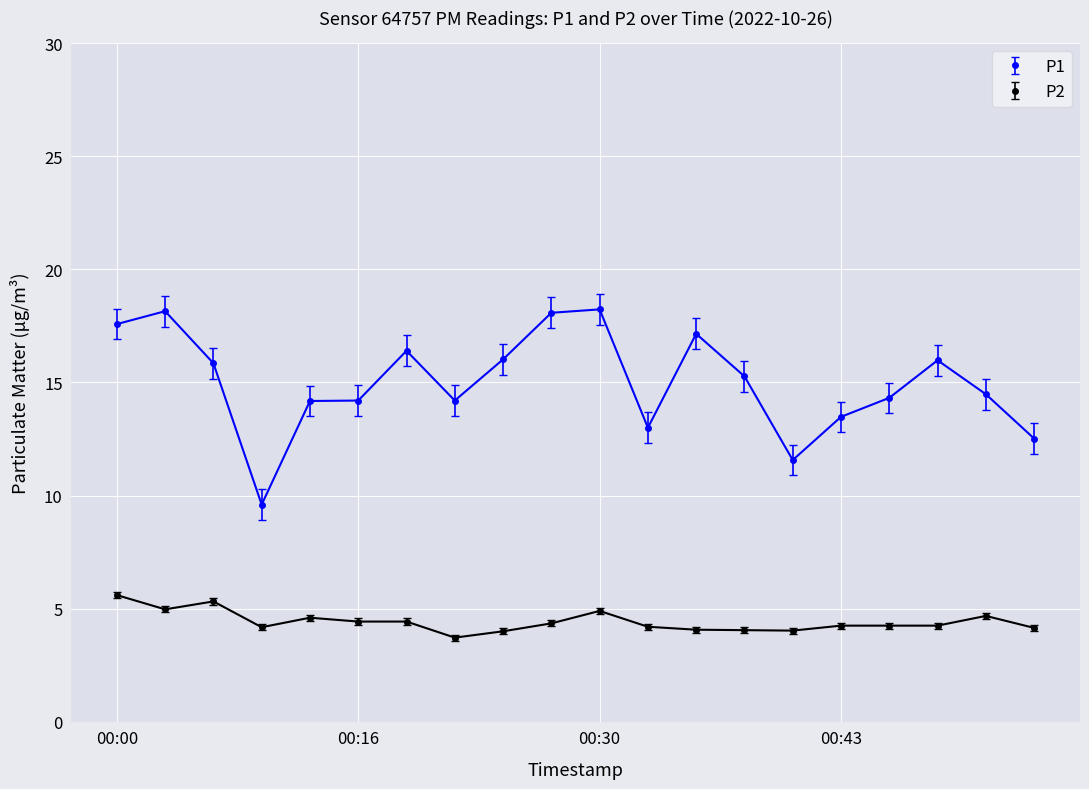

What is the greatest value displayed?

18.2